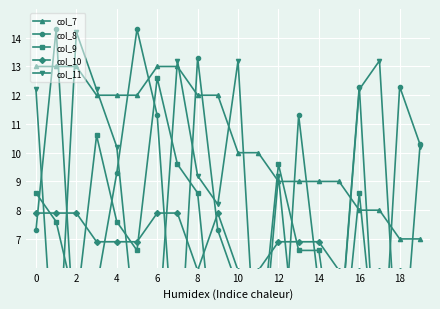

What is the maximum value shown in the chart?

14.3